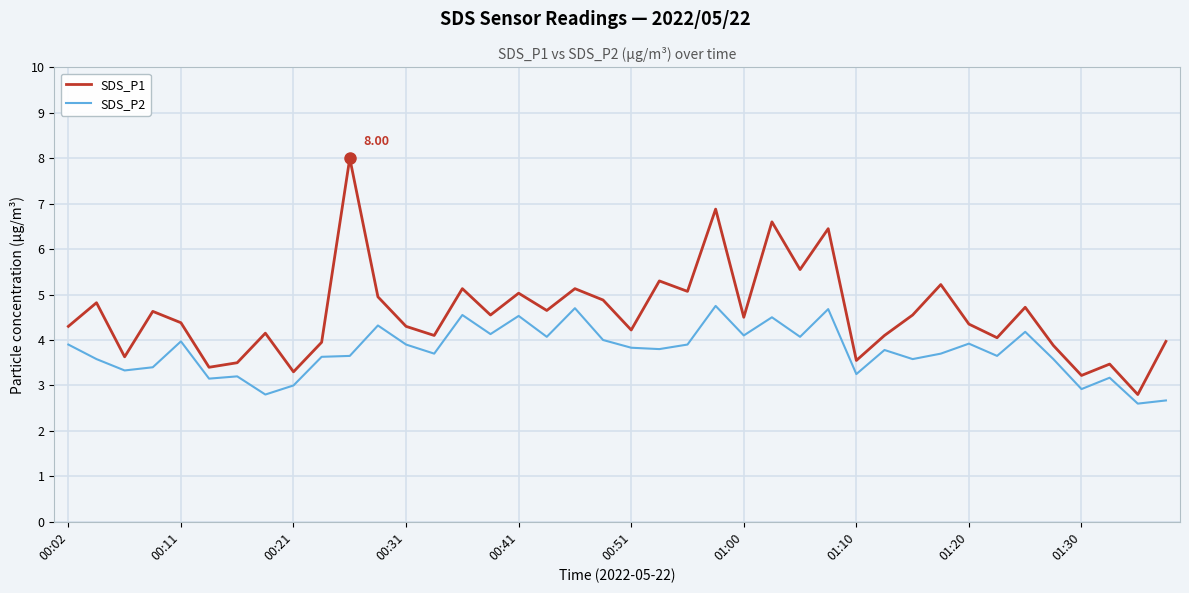

List the series in order of their overall mean, highest first.

SDS_P1, SDS_P2